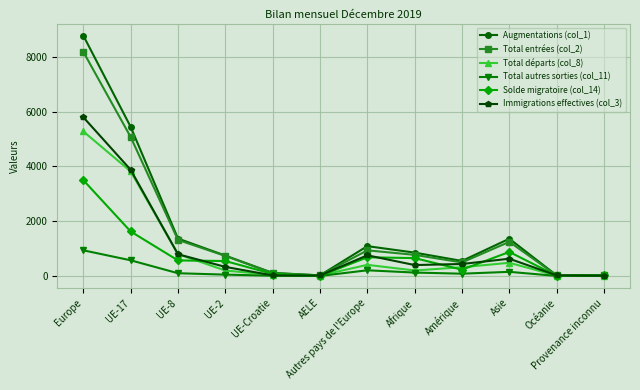

What is the maximum value shown in the chart?

8770